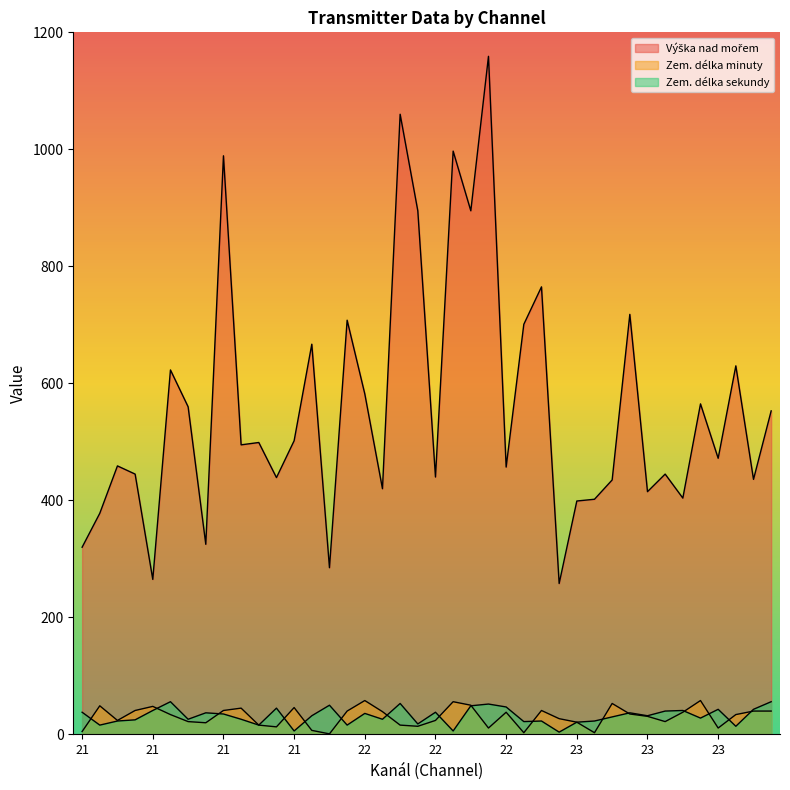

What is the value of the Zem. délka sekundy point at the 37th from the left?

4